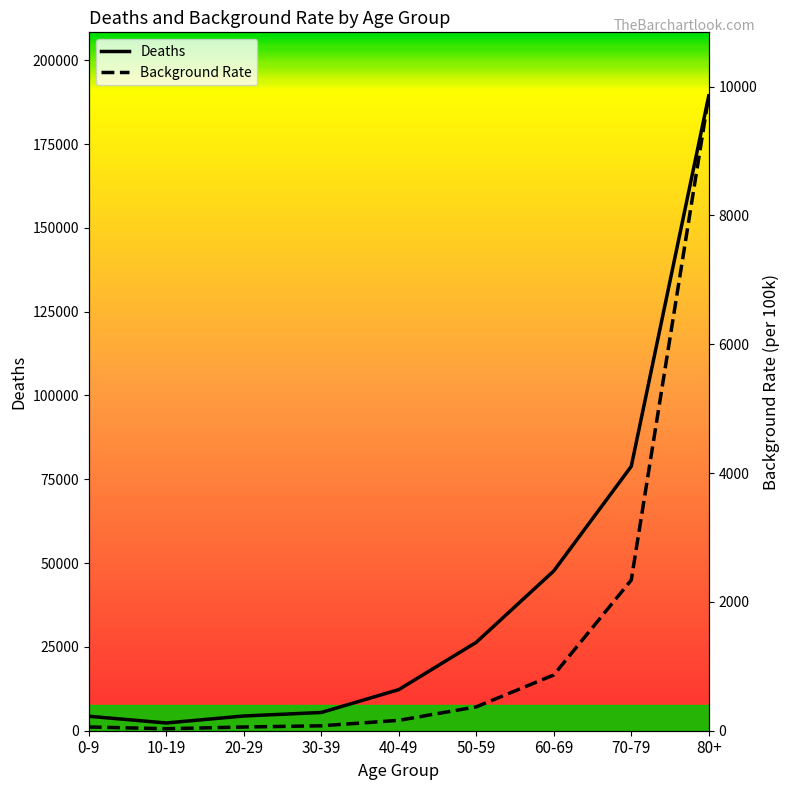

Which series has the largest range (max minus min)?

Deaths